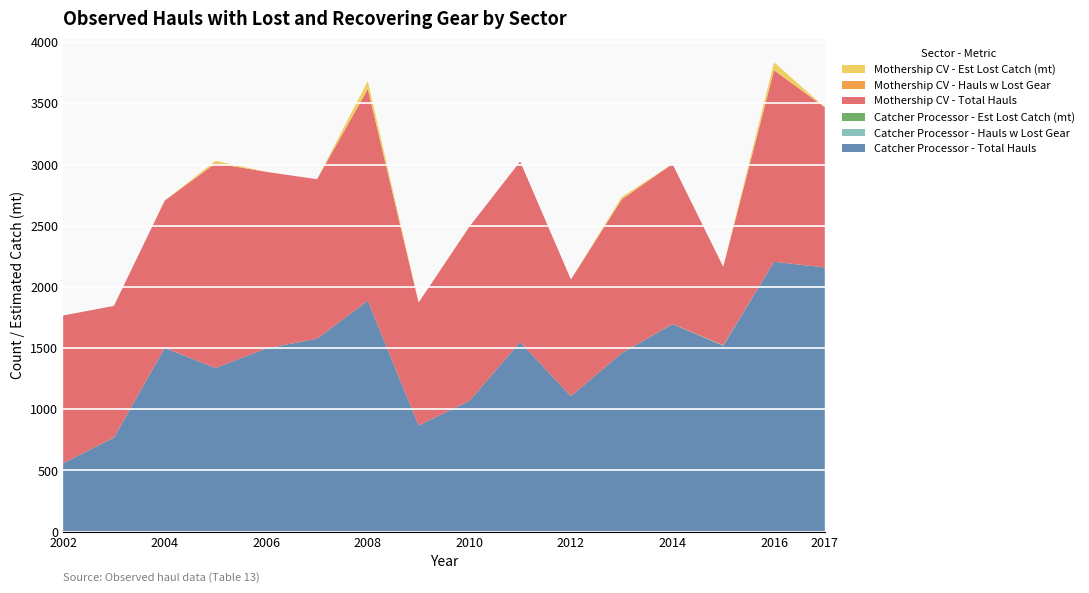

Reading left to right, list all the values displayed in this chart.

Catcher Processor - Total Hauls: 2002=559.0	2003=768.0	2004=1501.0	2005=1337.0	2006=1497.0	2007=1577.0	2008=1886.0	2009=868.0	2010=1068.0	2011=1549.0	2012=1107.0	2013=1459.0	2014=1696.0	2015=1519.0	2016=2205.0	2017=2159.0
Catcher Processor - Hauls w Lost Gear: 2002=0.0	2003=1.0	2004=1.0	2005=0.0	2006=0.0	2007=0.0	2008=0.0	2009=0.0	2010=0.0	2011=0.0	2012=0.0	2013=0.0	2014=1.0	2015=1.0	2016=0.0	2017=0.0
Catcher Processor - Est Lost Catch (mt): 2002=0.0	2003=0.0	2004=0.0	2005=0.0	2006=0.0	2007=0.0	2008=0.0	2009=0.0	2010=0.0	2011=0.0	2012=0.0	2013=0.0	2014=0.0	2015=4.0	2016=0.0	2017=0.0
Mothership CV - Total Hauls: 2002=1207.0	2003=1076.0	2004=1203.0	2005=1673.0	2006=1443.0	2007=1303.0	2008=1731.0	2009=1004.0	2010=1424.0	2011=1476.0	2012=953.0	2013=1256.0	2014=1308.0	2015=640.0	2016=1565.0	2017=1309.0
Mothership CV - Hauls w Lost Gear: 2002=0.0	2003=0.0	2004=0.0	2005=1.0	2006=0.0	2007=0.0	2008=1.0	2009=0.0	2010=0.0	2011=0.0	2012=0.0	2013=1.0	2014=0.0	2015=0.0	2016=2.0	2017=0.0
Mothership CV - Est Lost Catch (mt): 2002=0.0	2003=0.0	2004=0.0	2005=20.0	2006=0.0	2007=0.0	2008=65.0	2009=0.0	2010=0.0	2011=0.0	2012=0.0	2013=18.1	2014=0.0	2015=0.0	2016=63.6	2017=0.0